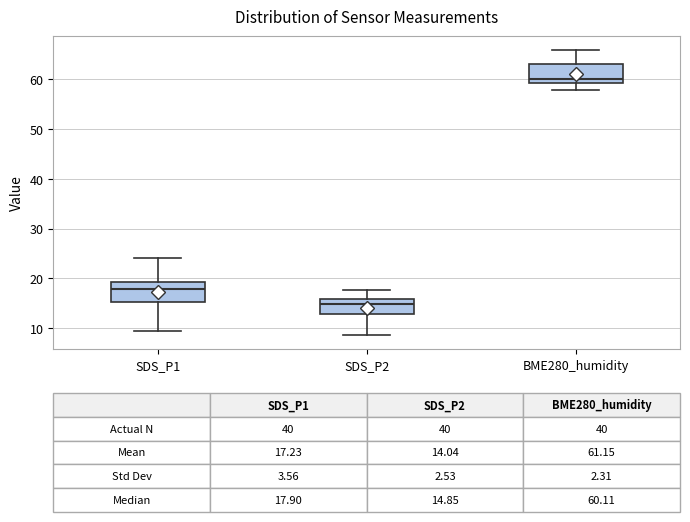

Which box has the highest median line?

BME280_humidity